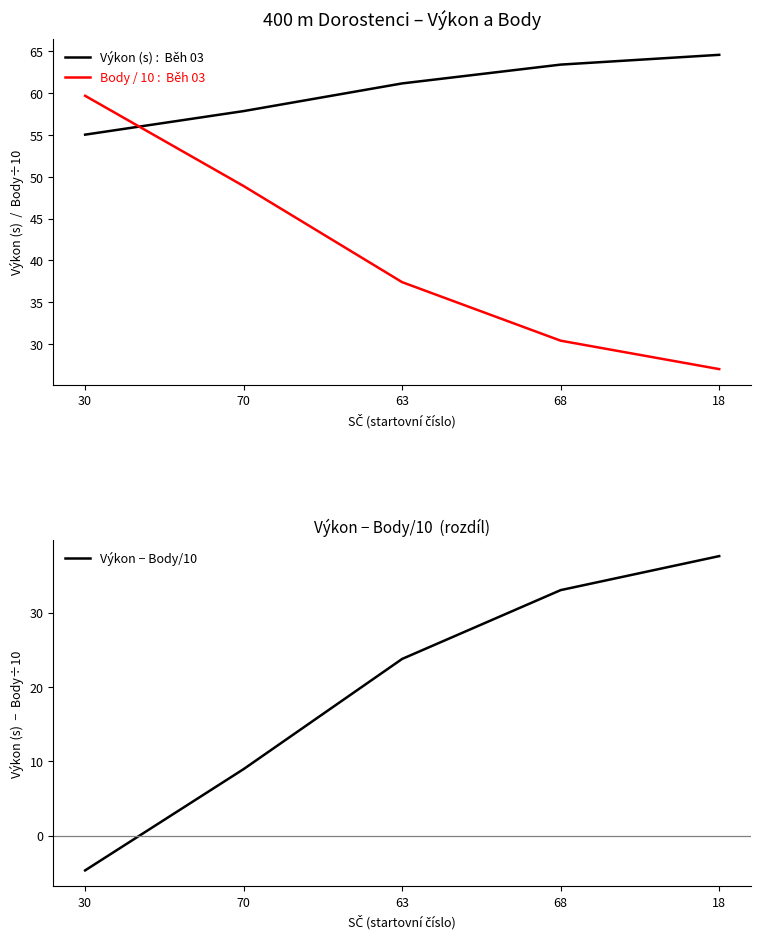

Rank the series by their maximum value, from lowest to highest.

Výkon − Body/10, Body / 10, Výkon (s)